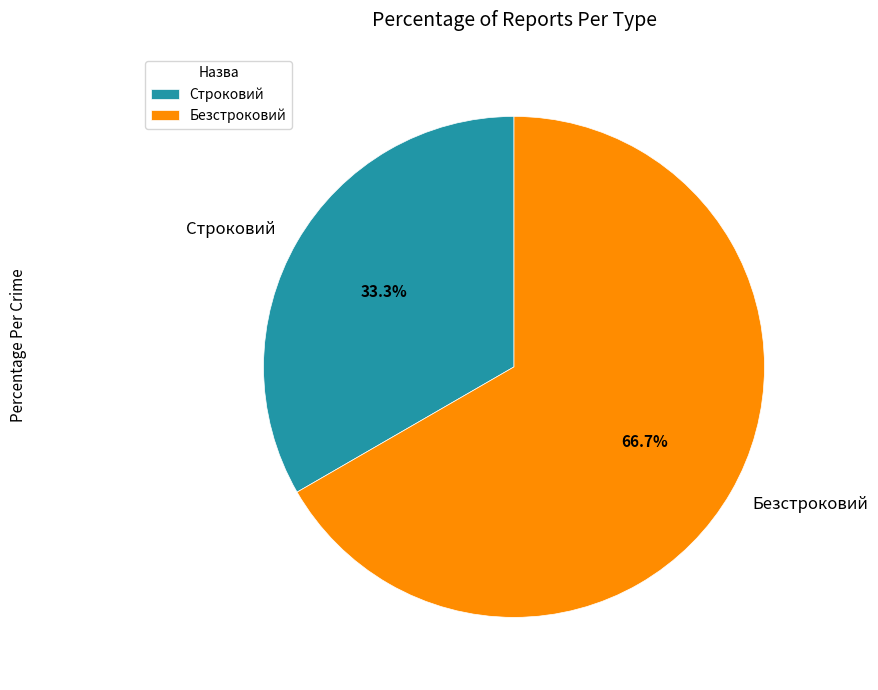

Which slice is the smallest?

Строковий